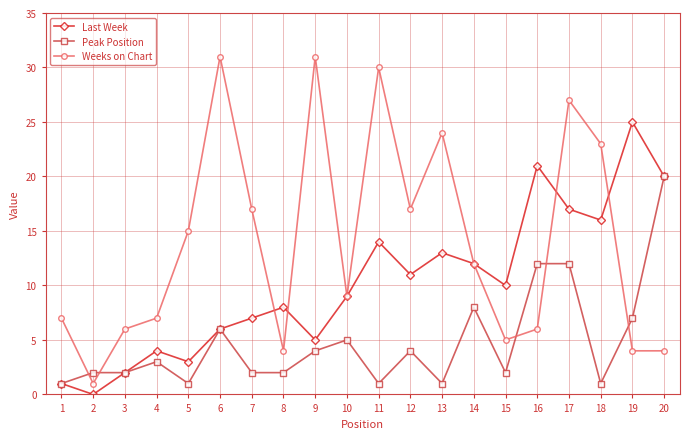

Between 4 and 16, which series saw the biggest shift?

Last Week